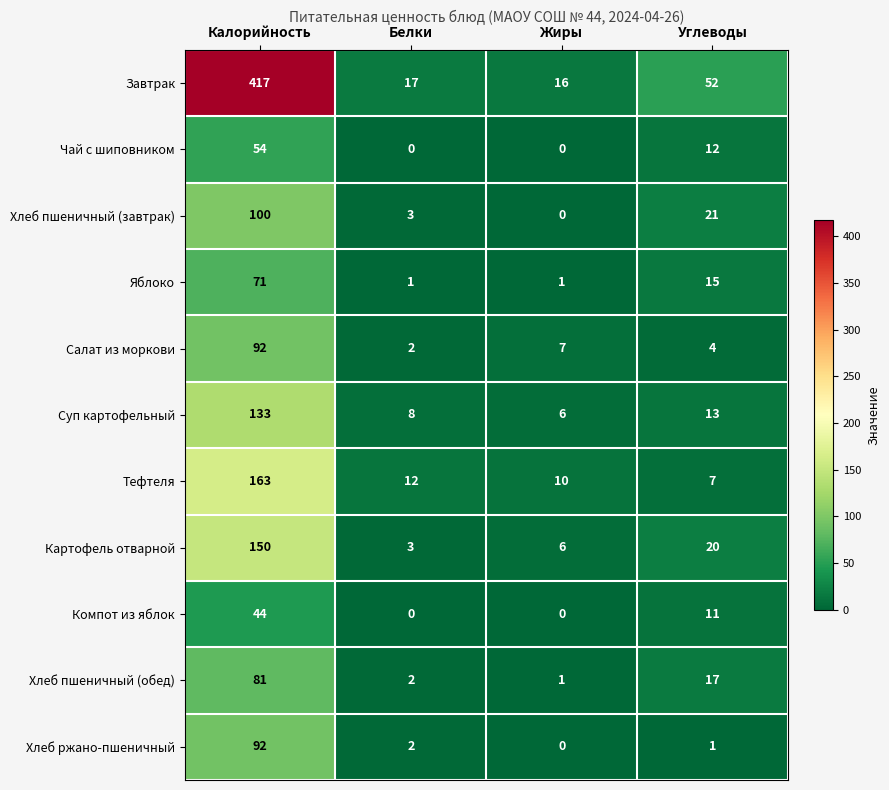

True or false: Тефтеля has a value of 10 at Жиры.

True